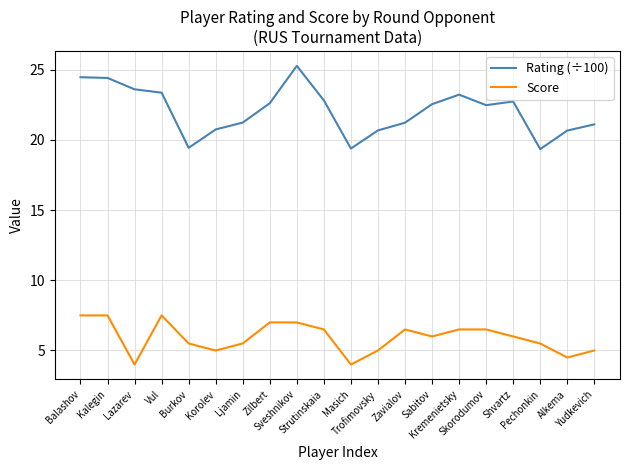

Which series has the largest total across all categories?

Rating (÷100)